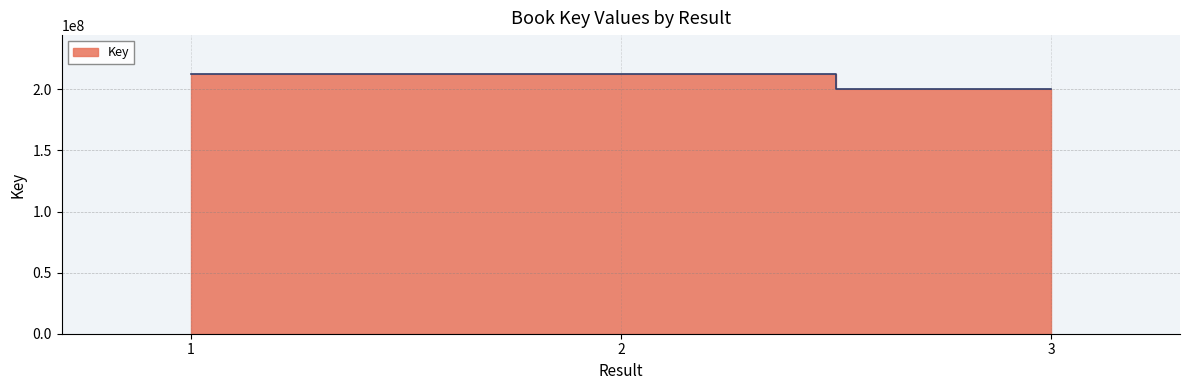

What is the difference between the maximum and minimum values?

12006867